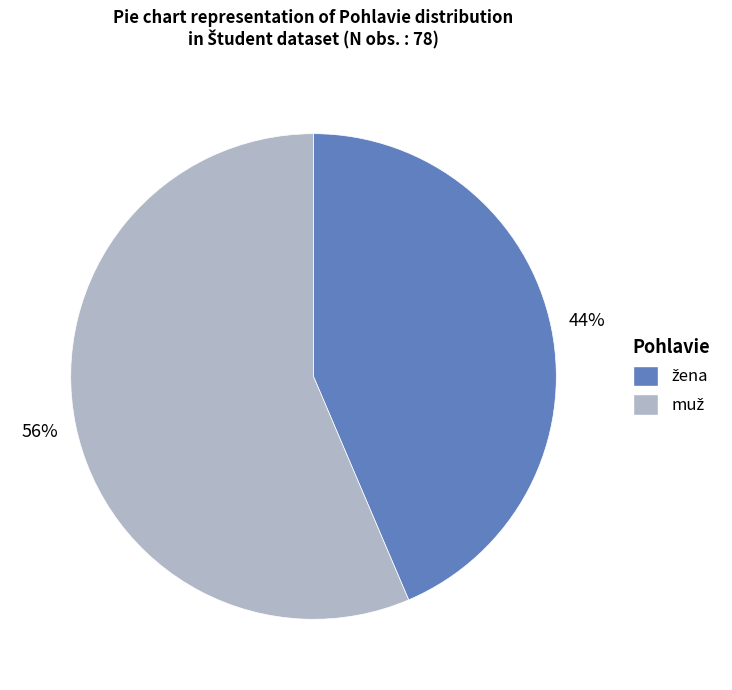

To the nearest percent, what is the average slice percentage?

50%